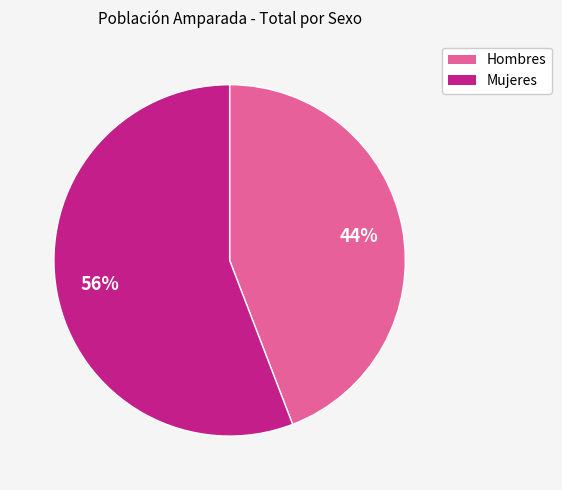

What is the largest slice in the pie chart?

Mujeres